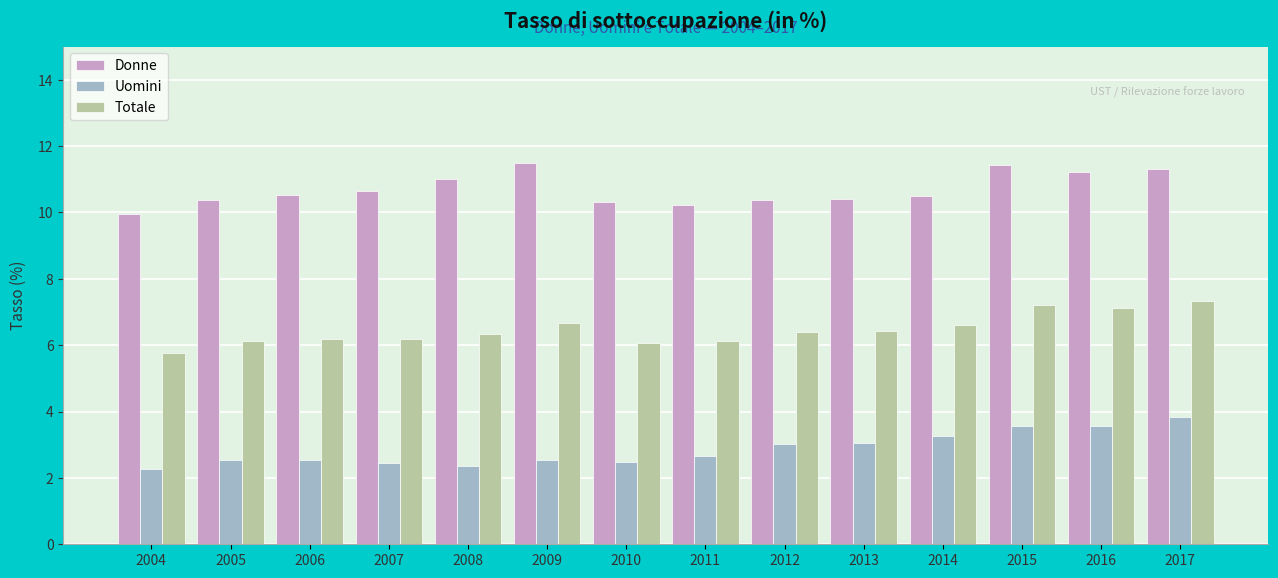

What is the spread (max minus min) of values at 2008?

8.7